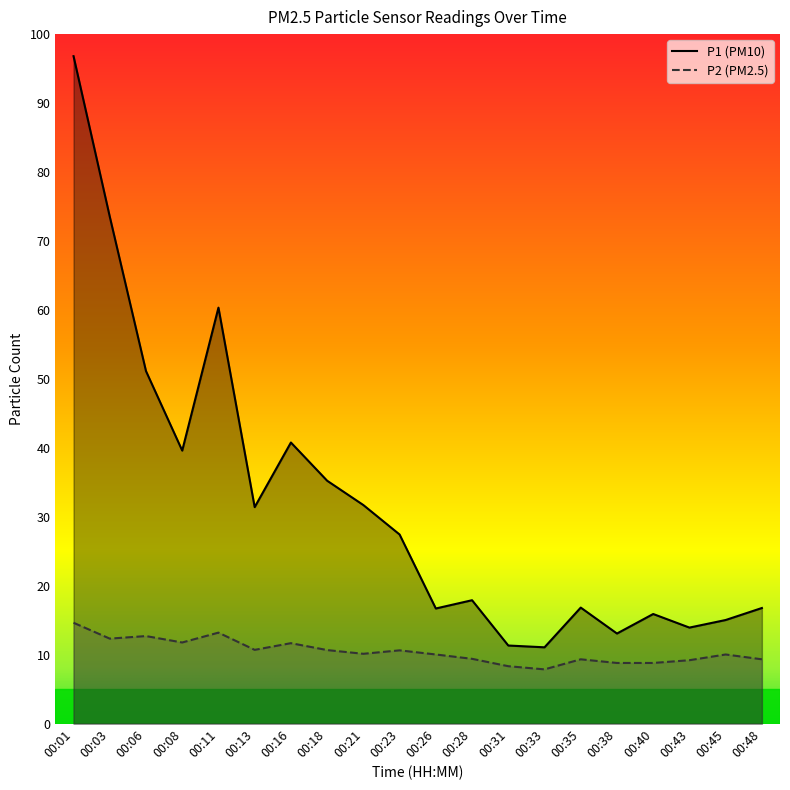

What is the total value across all series at 00:16?

52.4